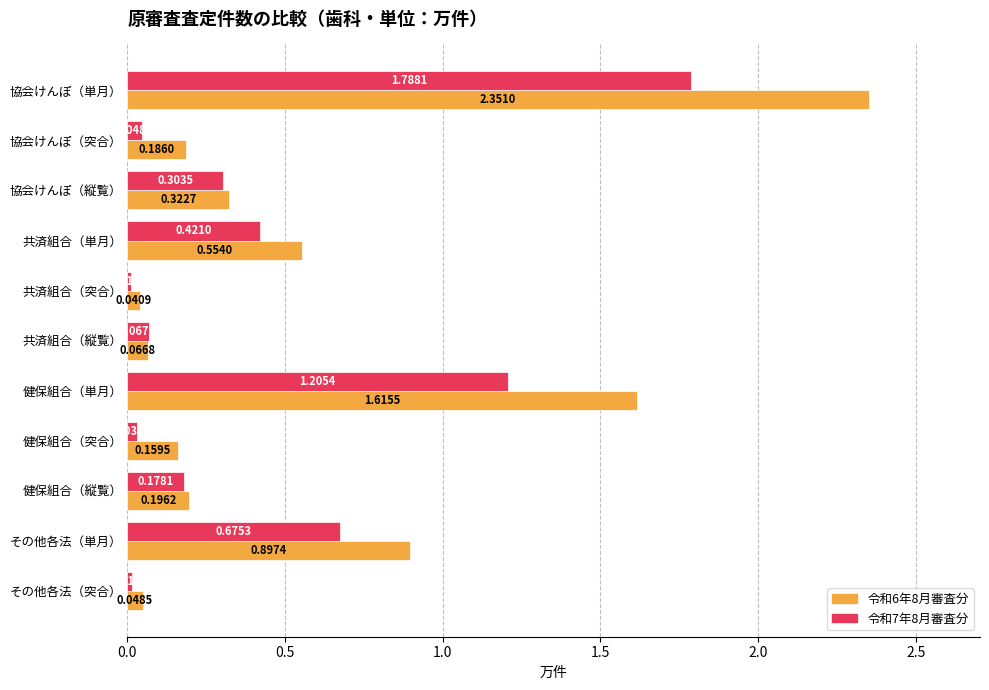

Which category has the lowest value across all series?

共済組合（突合）